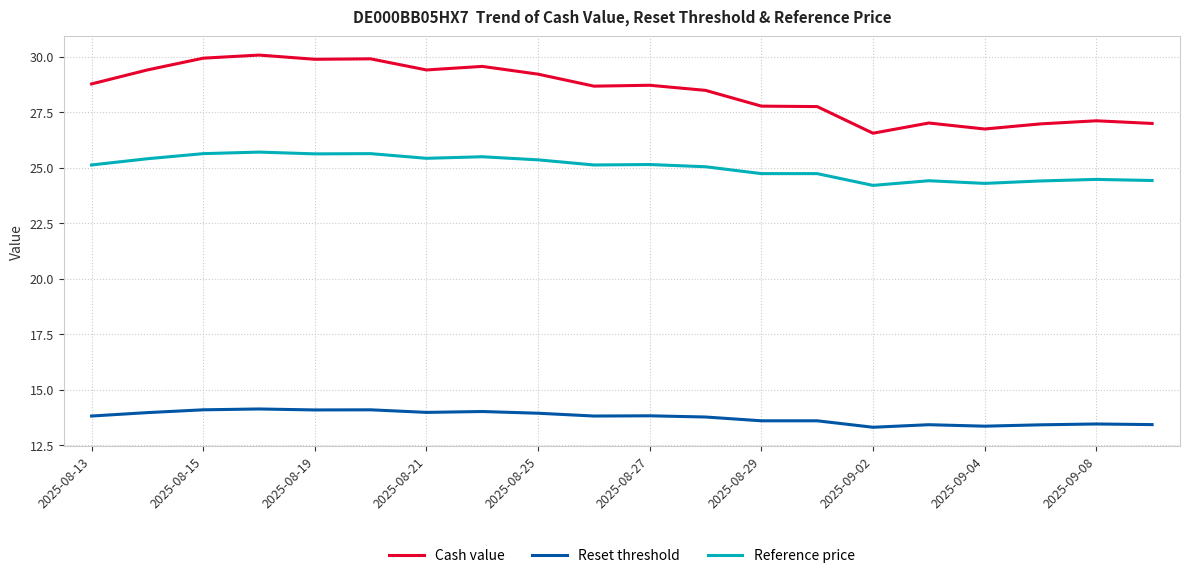

List the series in order of their peak value, highest first.

Cash value, Reference price, Reset threshold